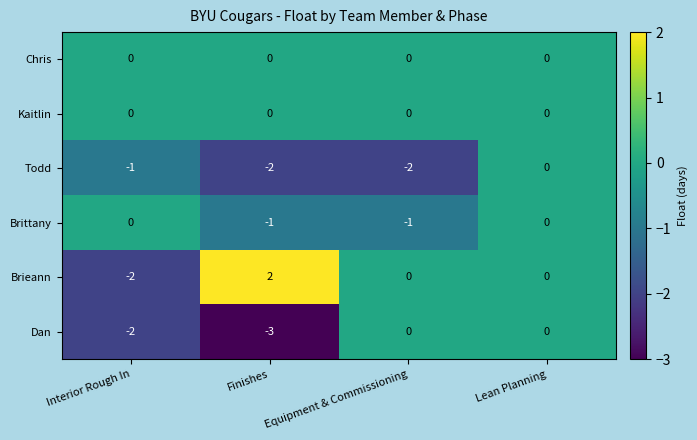

At which category is the sum across all series the highest?

Lean Planning